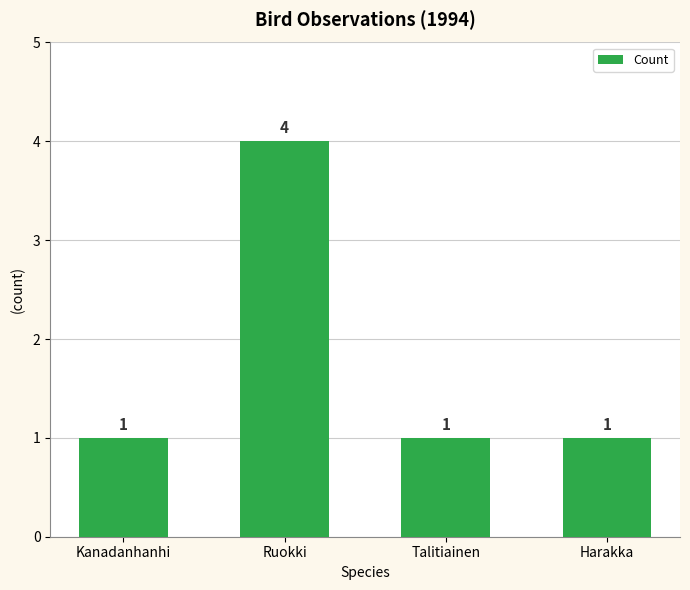

Which category has the highest value across all series?

Ruokki